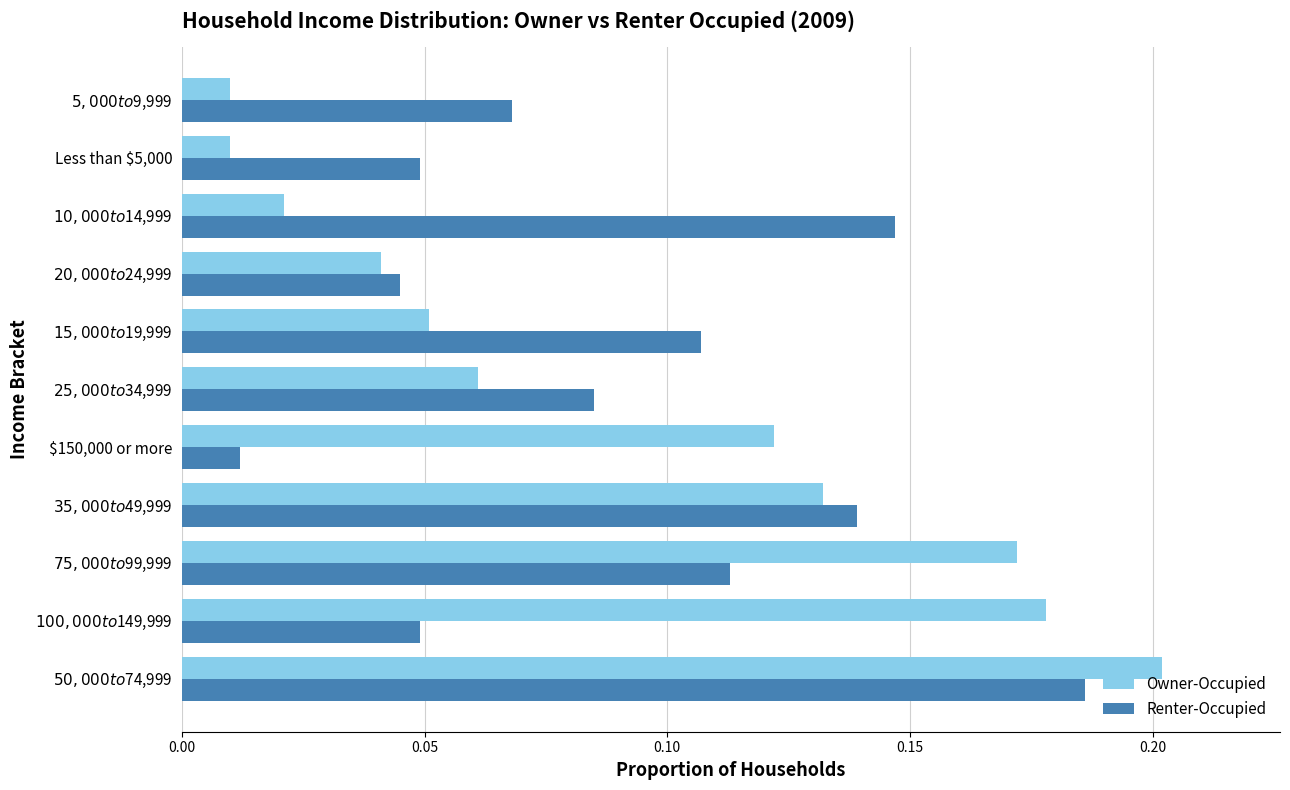

At how many categories does at least one series exceed 0?

11